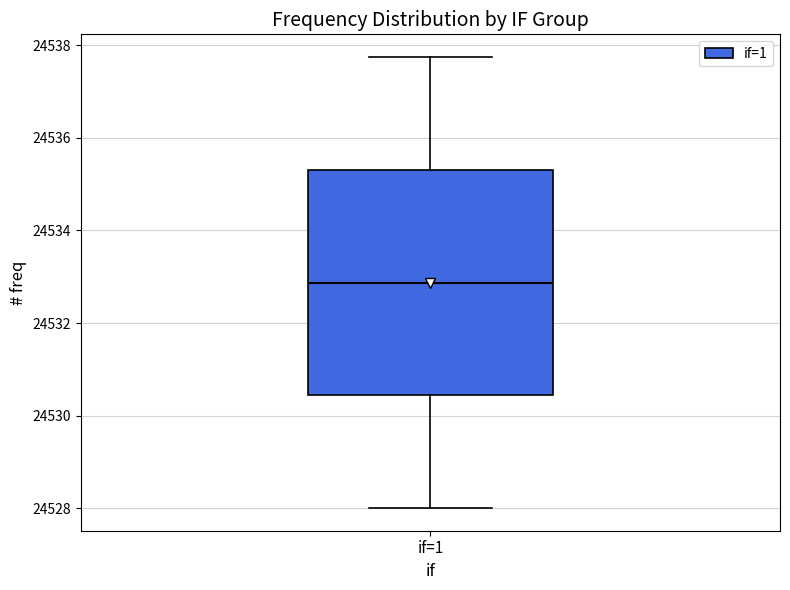

Read this box plot against the y-axis: the position of the median line, the range covered by the box, and the ends of both whiskers. The values are not printed on the chart, so give them approximately, as read against the axis.

median 24532.8, box 24530.4 to 24535.4, whiskers 24528.0 to 24537.8